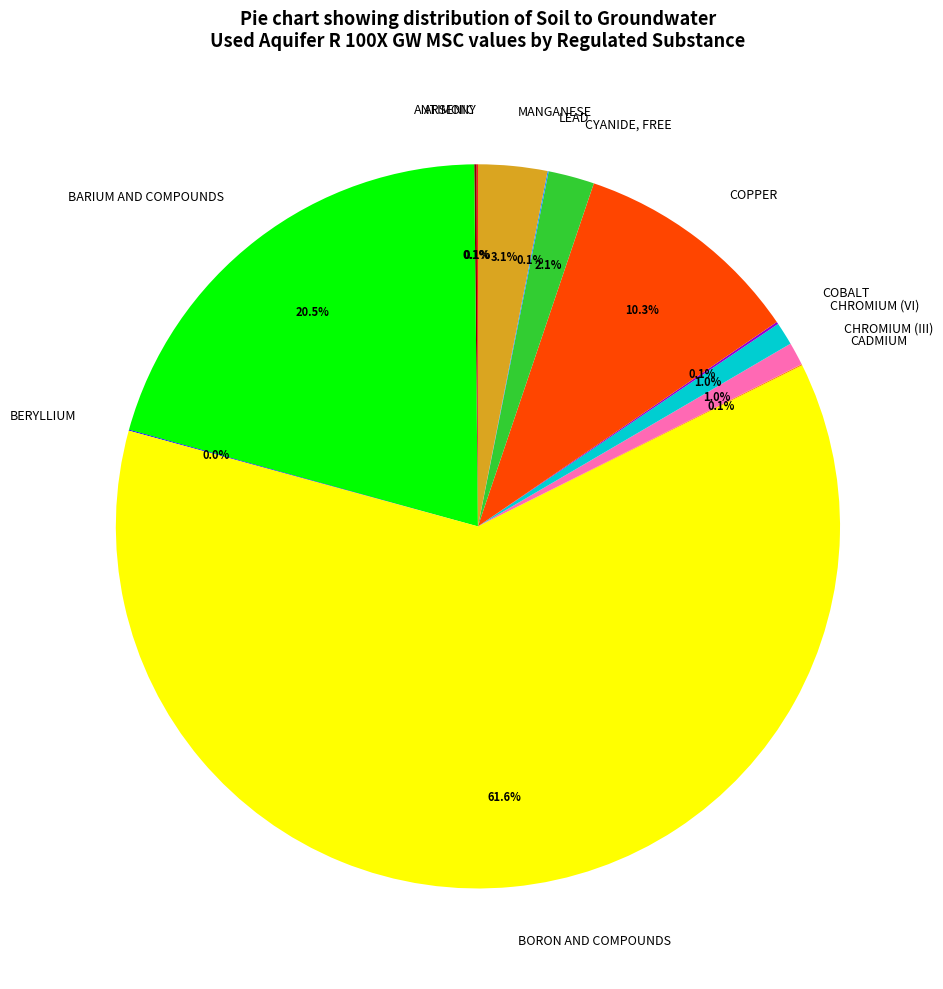

What percentage is the CYANIDE, FREE slice, to the nearest percent?

2%